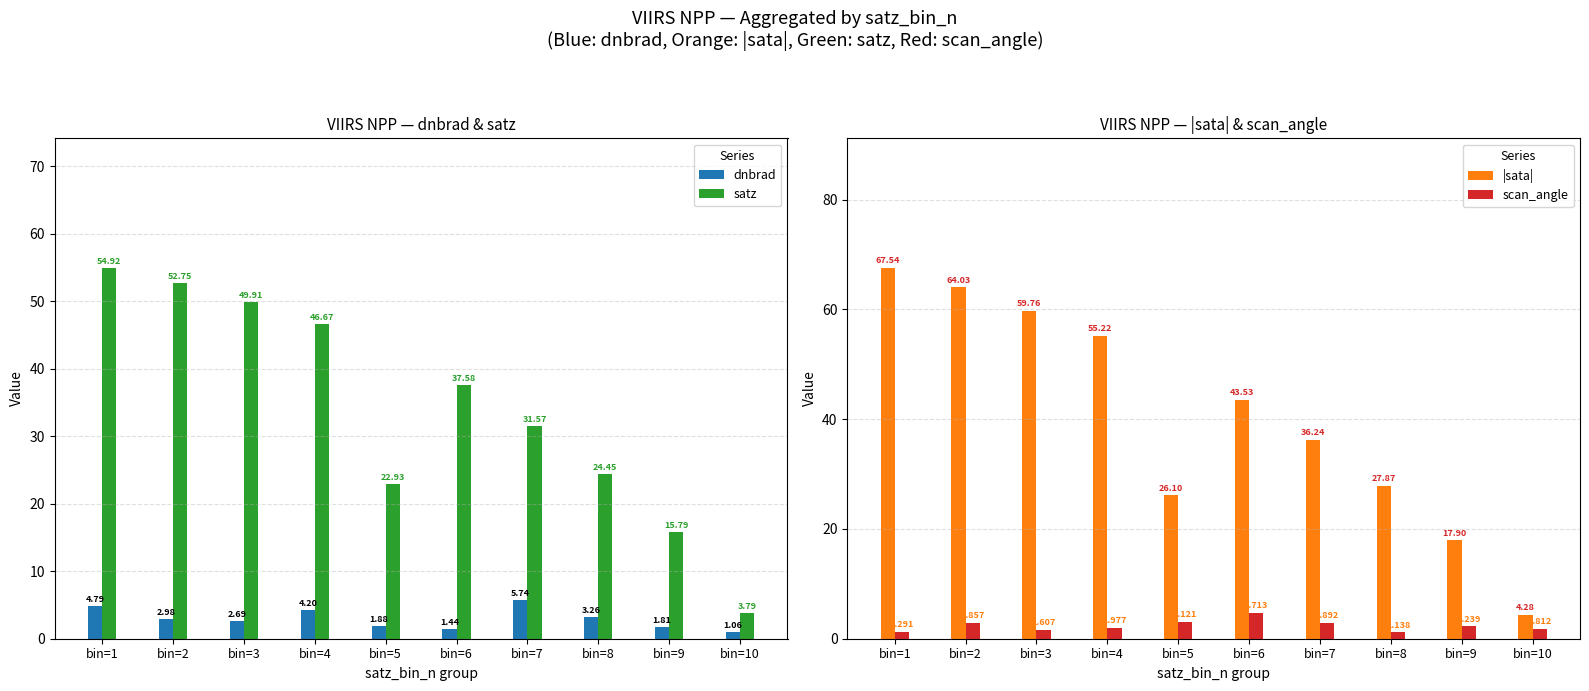

What is the sum of the satz values at bin=4 and bin=2?

99.4